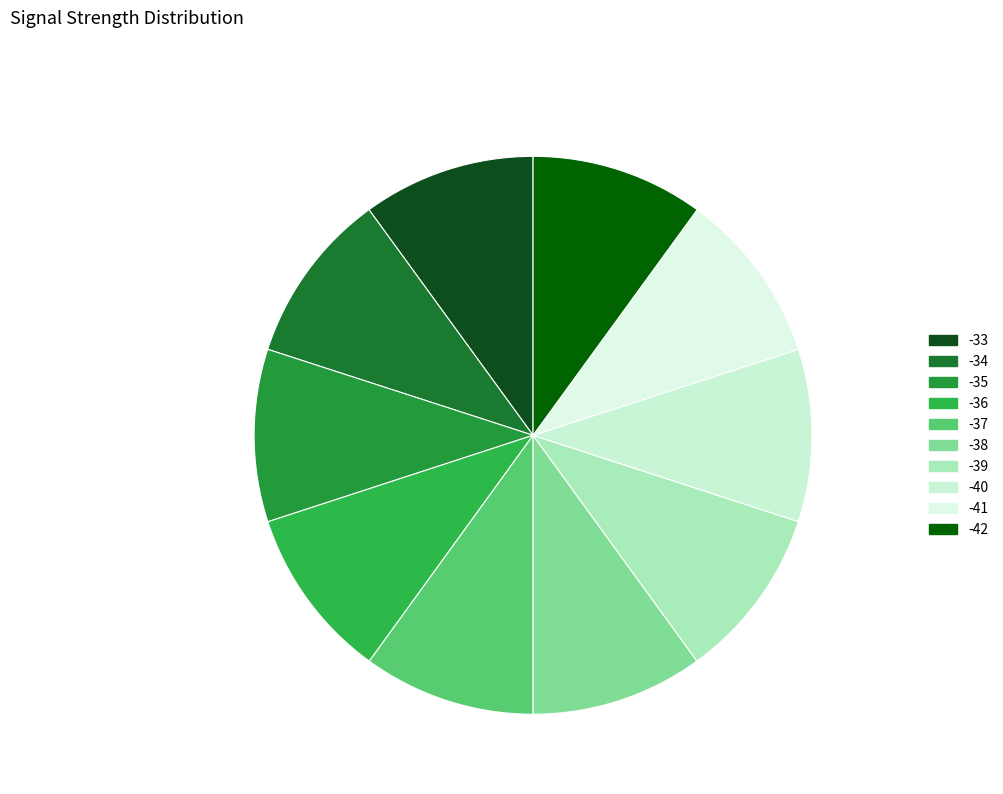

Approximately how many times larger is the value at -40 compared to -33?

1.0